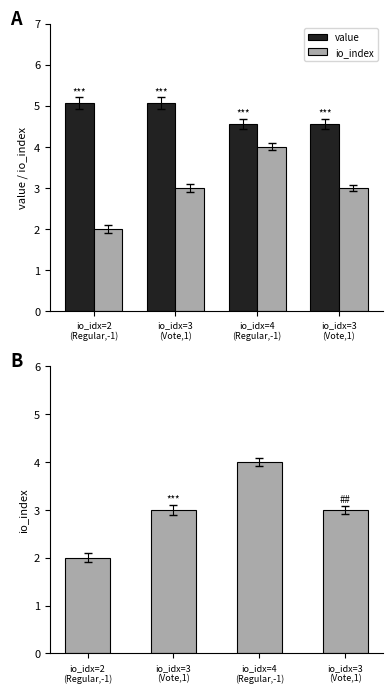

What is the sum of all io_index values?

12.0